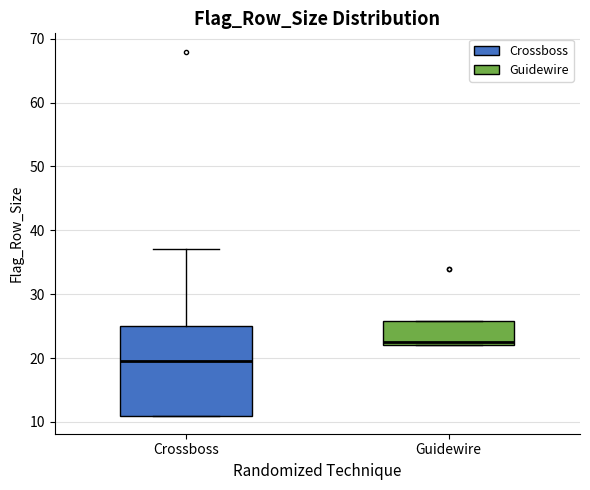

Which box's median line is the highest?

Guidewire